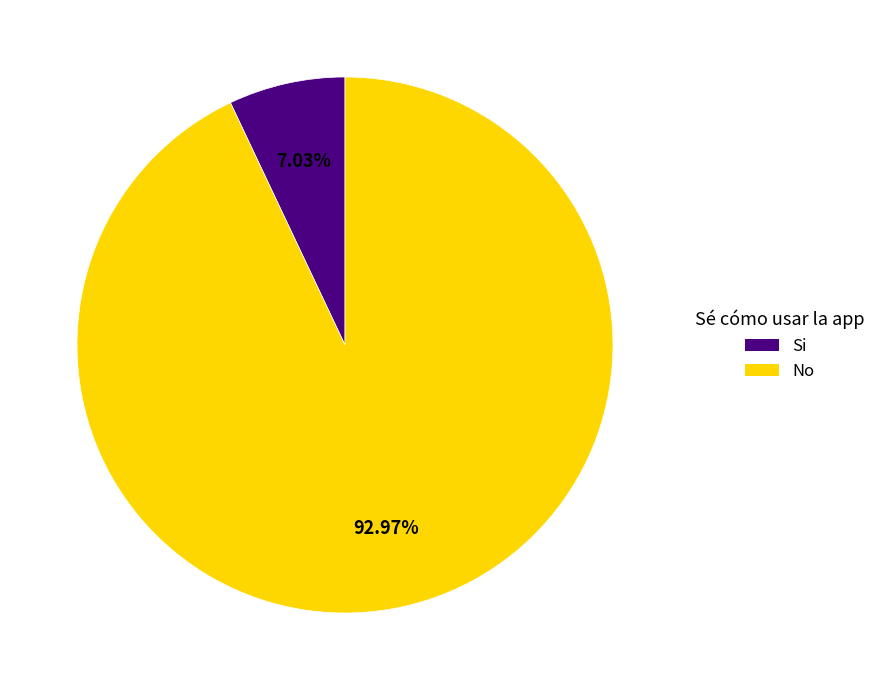

Approximately how many times larger is the value at No compared to Si?

13.2